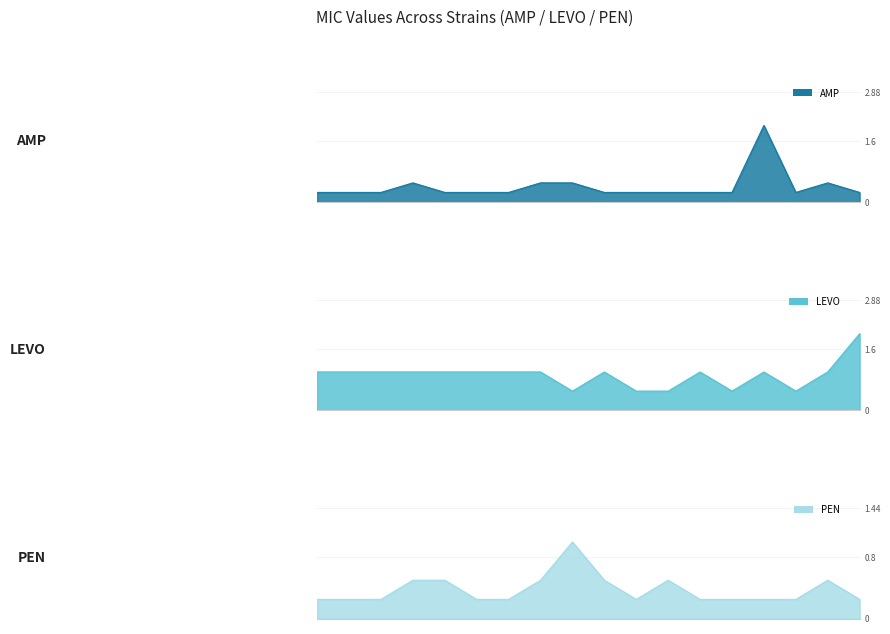

Is the value of PEN at 2021.TE.3 greater than the value of AMP at 2021.TE.14?

No